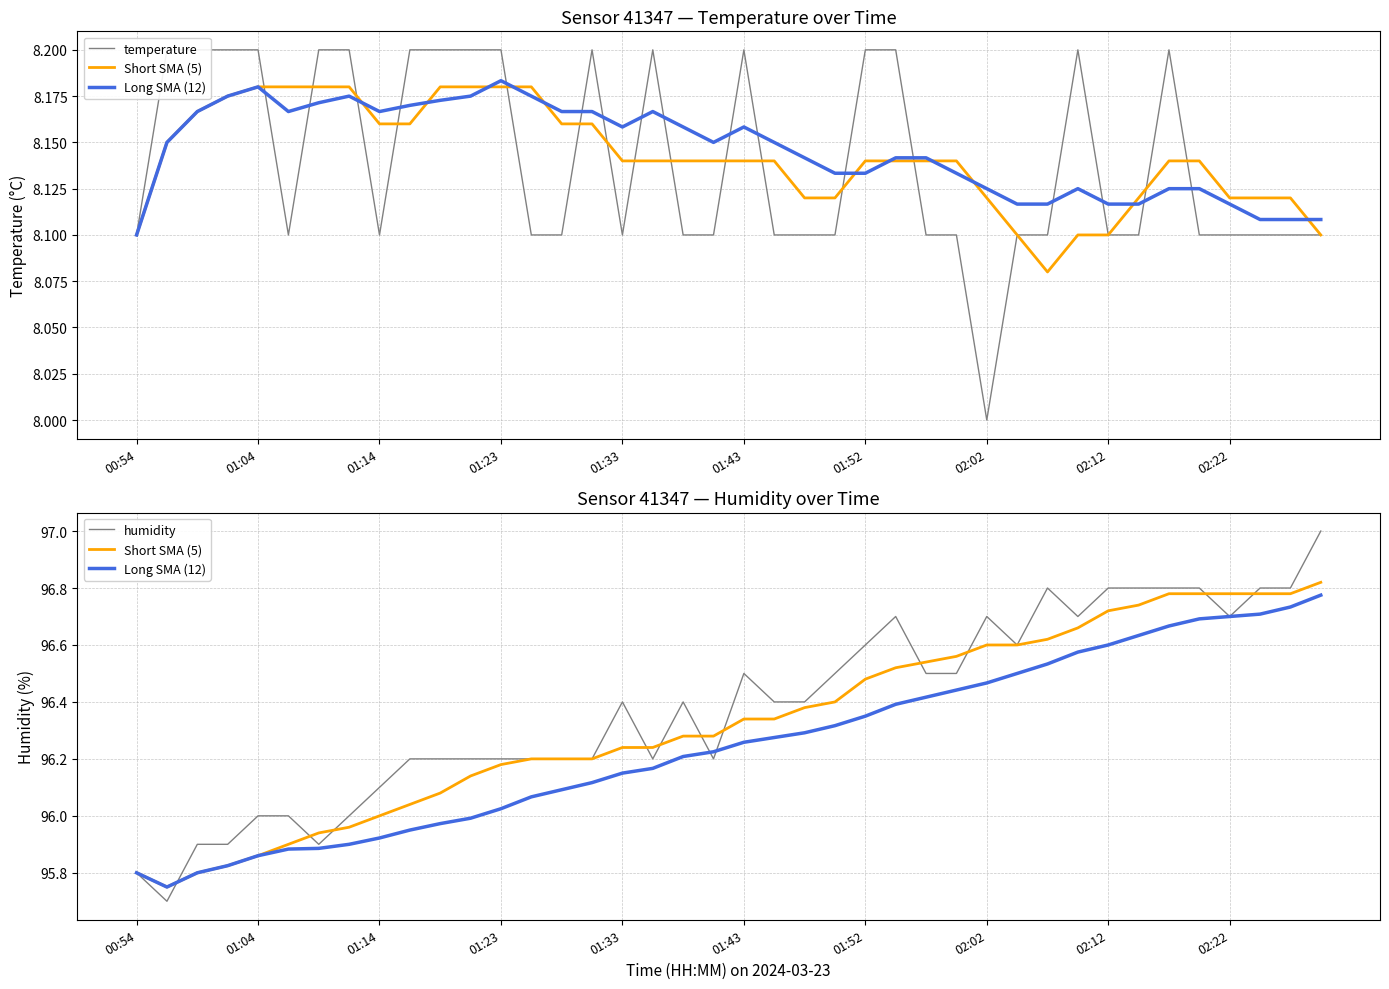

True or false: Long SMA (12) has a value of 133.3 at 19.

False